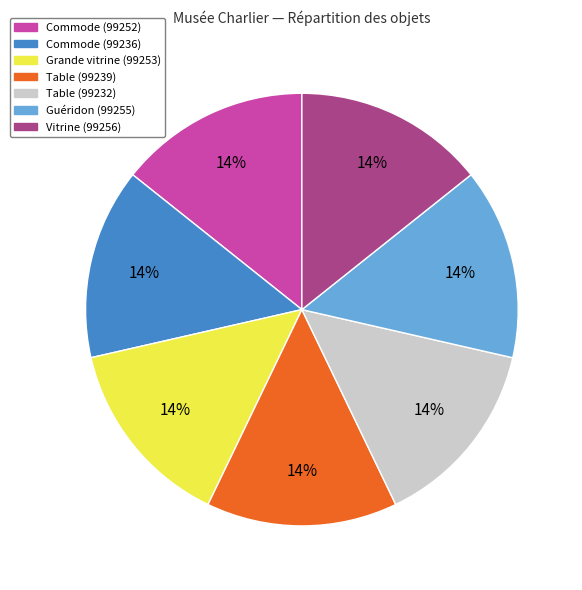

Approximately how many times larger is the value at Table (99239) compared to Commode (99252)?

1.0